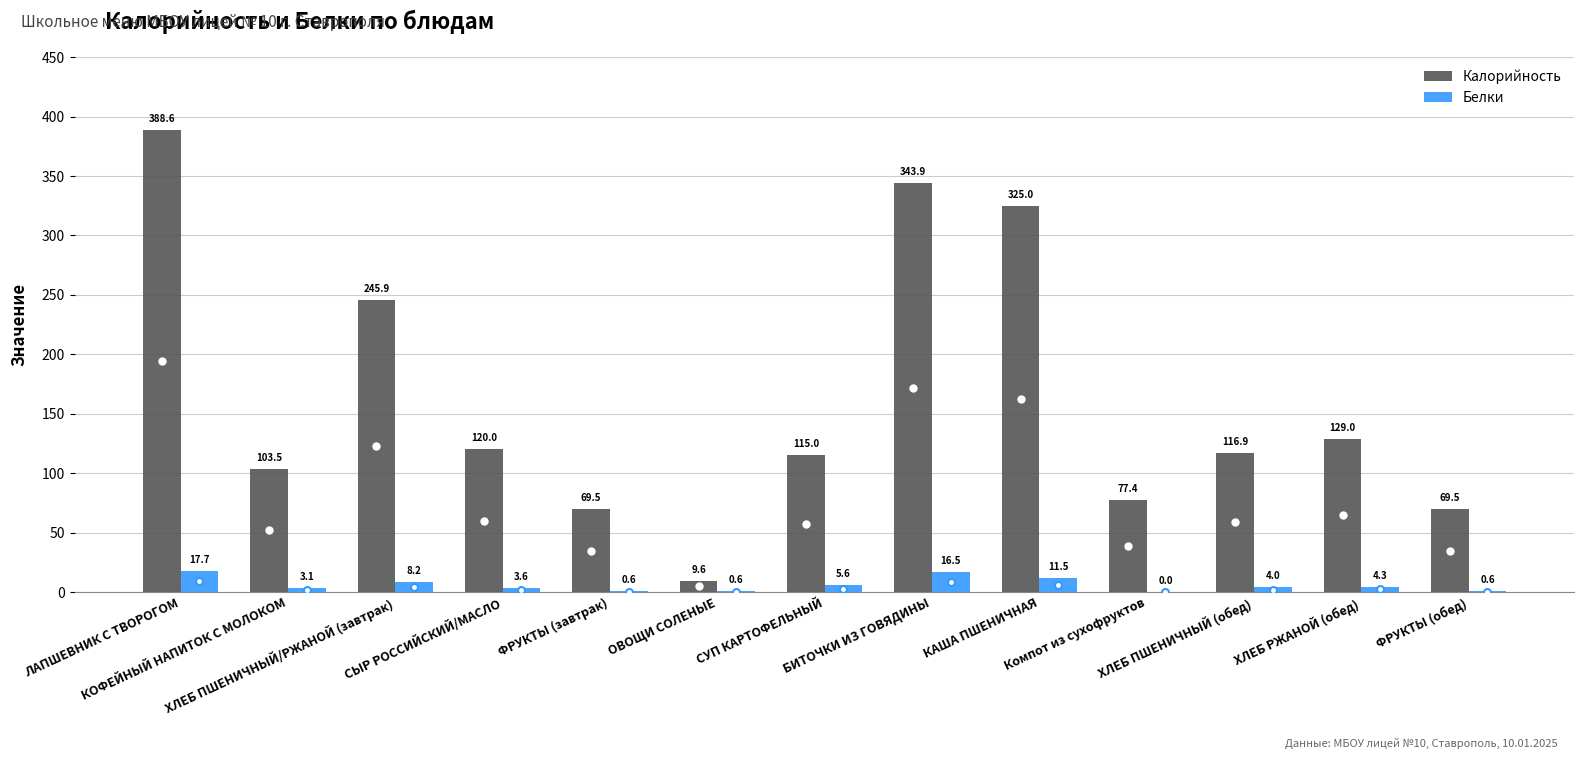

What are all the series names shown in the legend?

Калорийность, Белки